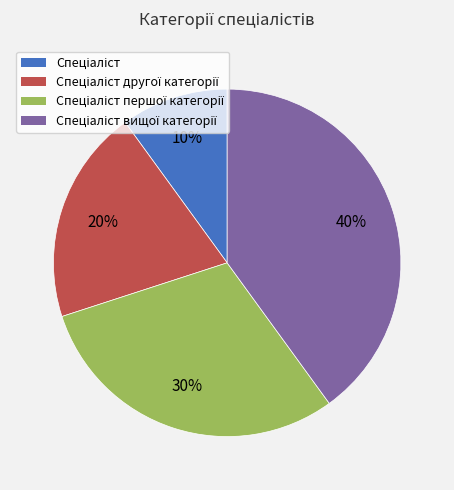

To the nearest percent, what is the difference between the largest and smallest slice percentages?

30%